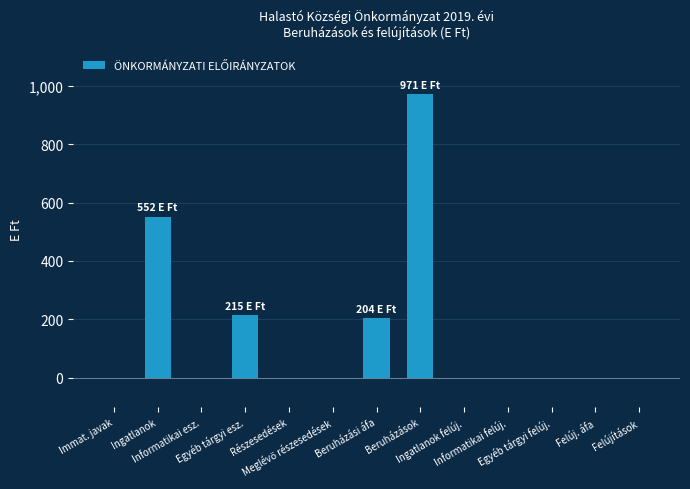

At which label is the value closest to 485?

Ingatlanok